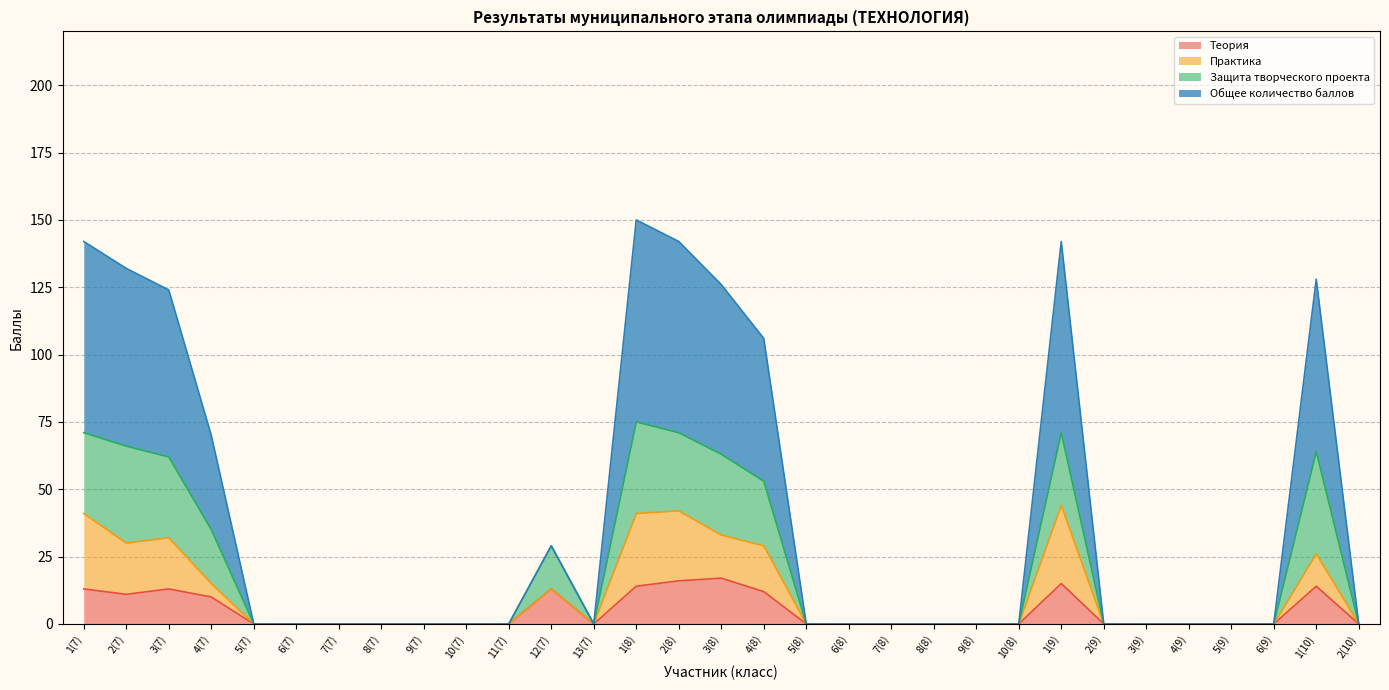

Which series changed the most between 7(8) and 1(10)?

Общее количество баллов